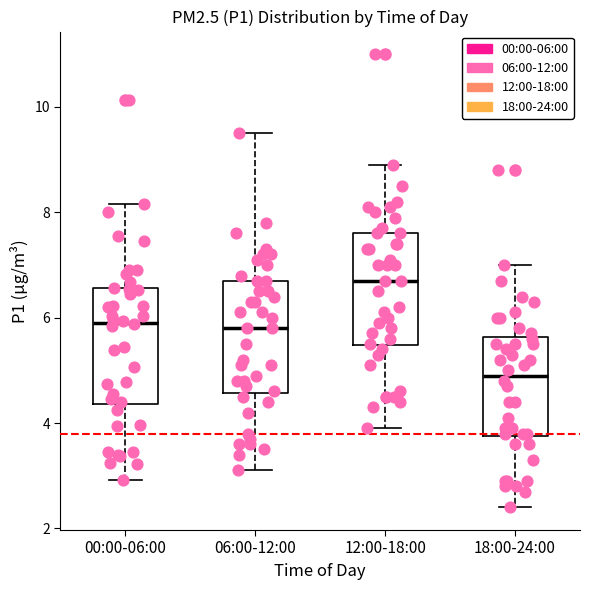

Reading left to right, read every box against the y-axis: the position of its median line, the range the box covers, and the ends of its whiskers. The values are not printed on the chart, so give them approximately, as read against the axis.

00:00-06:00: median 6.0, box 4.4 to 6.6, whiskers 3.0 to 8.2
06:00-12:00: median 5.8, box 4.6 to 6.8, whiskers 3.2 to 9.6
12:00-18:00: median 6.8, box 5.4 to 7.6, whiskers 4.0 to 9.0
18:00-24:00: median 5.0, box 3.8 to 5.6, whiskers 2.4 to 7.0